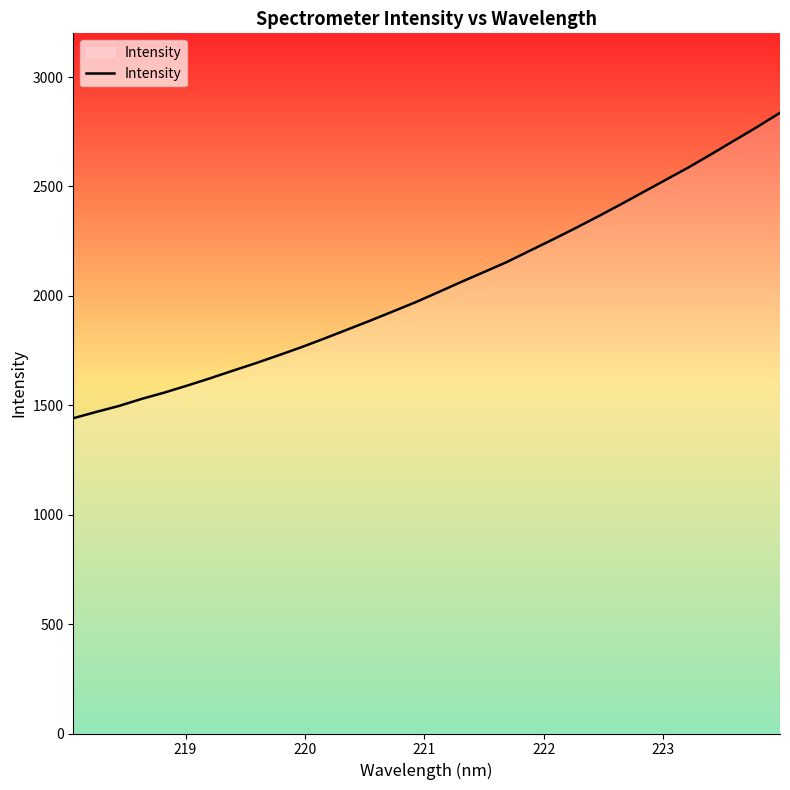

What is the difference between the maximum and minimum values?

1395.8